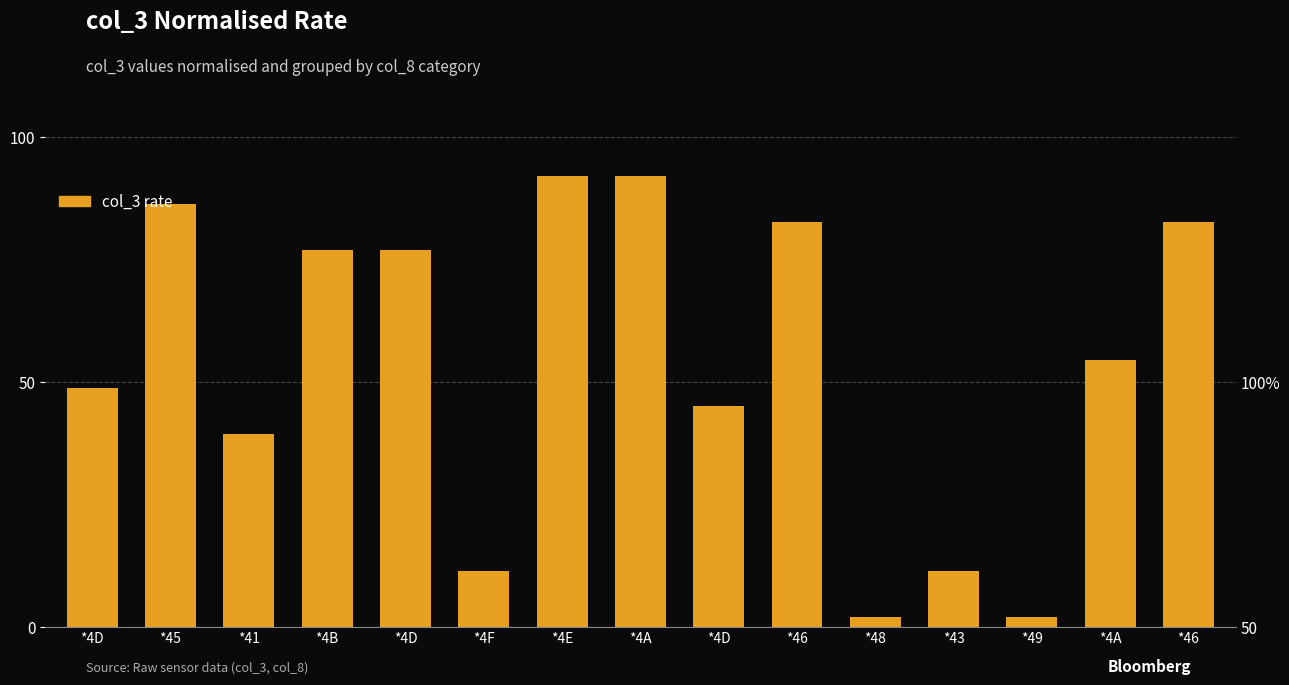

How many bars are there in total?

15